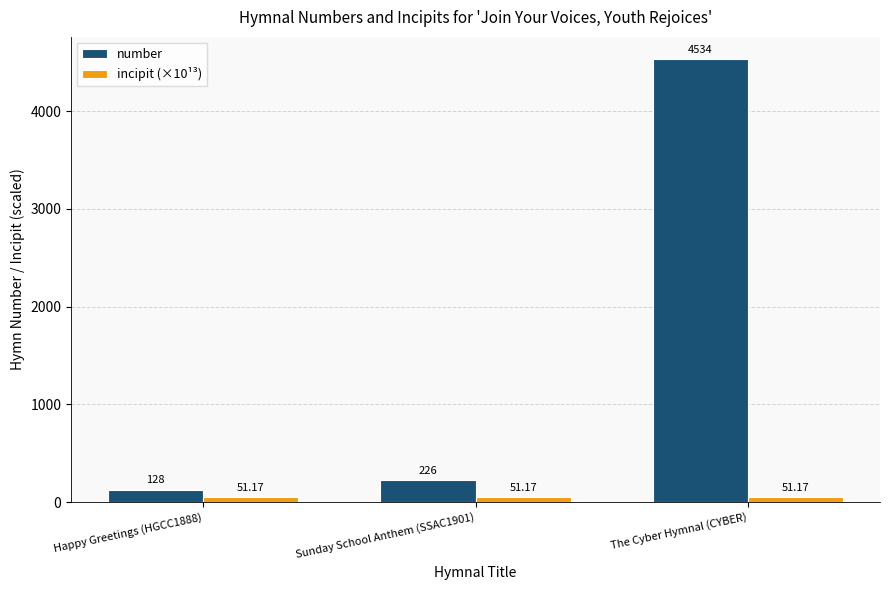

At The Cyber Hymnal (CYBER), list the series in order from smallest to largest.

incipit (×10¹³), number